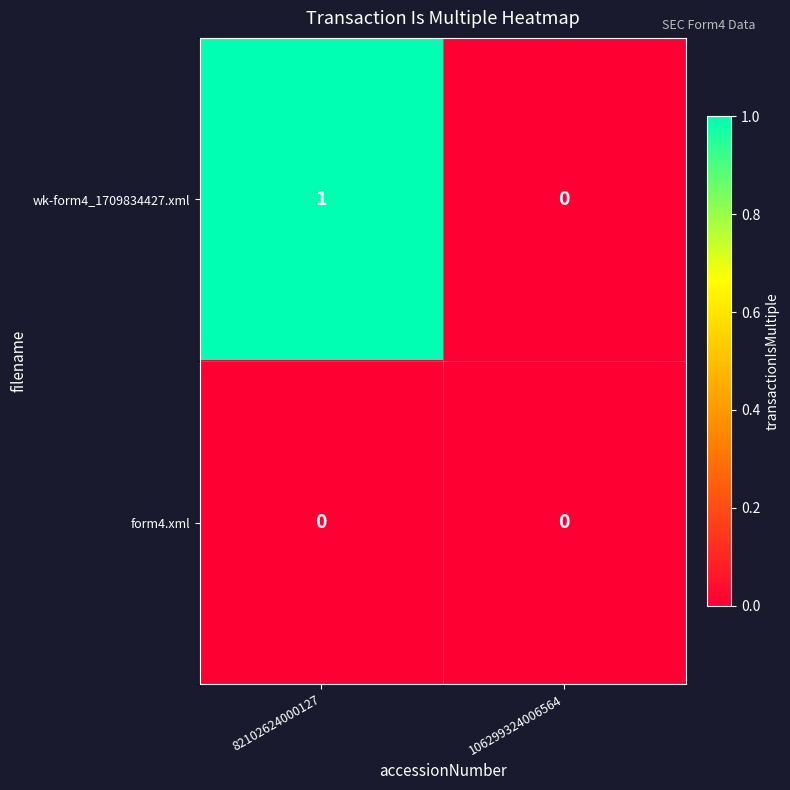

Reading left to right, what are all the values shown in this chart?

wk-form4_1709834427.xml: 1	0
form4.xml: 0	0